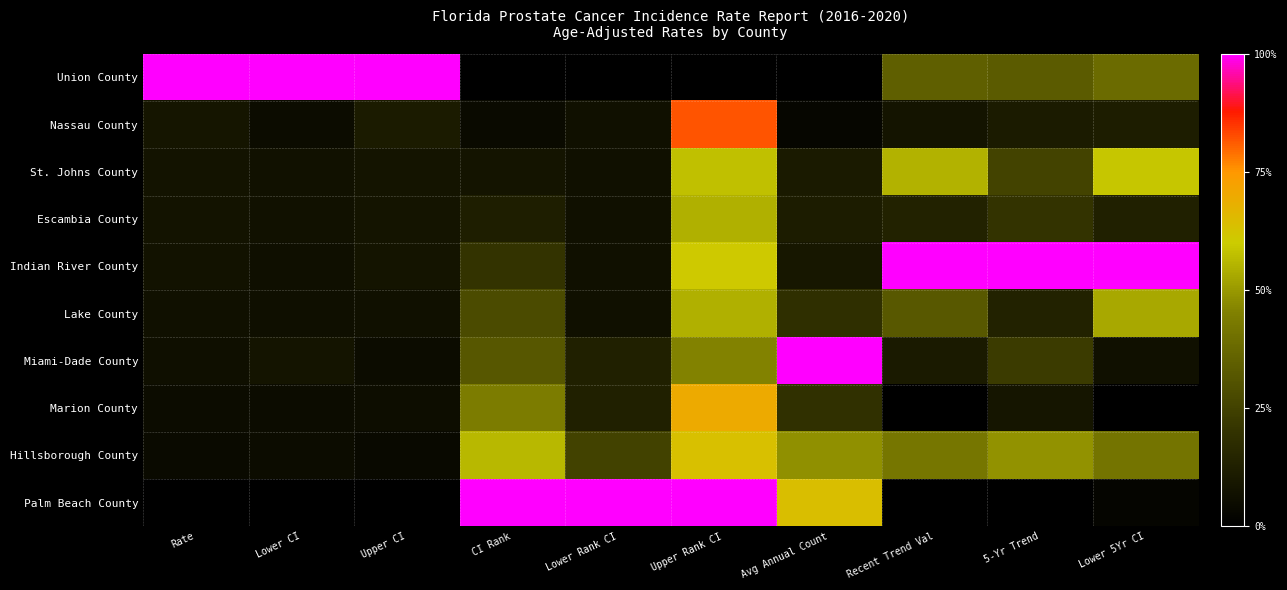

Reading left to right, transcribe all the data shown in this chart.

Union County: Rate=1.0	Lower CI=1.0	Upper CI=1.0	CI Rank=0.0	Lower Rank CI=0.0	Upper Rank CI=0.0	Avg Annual Count=0.0	Recent Trend Val=0.3	5-Yr Trend=0.3	Lower 5Yr CI=0.4
Nassau County: Rate=0.1	Lower CI=0.1	Upper CI=0.1	CI Rank=0.0	Lower Rank CI=0.1	Upper Rank CI=0.8	Avg Annual Count=0.0	Recent Trend Val=0.1	5-Yr Trend=0.1	Lower 5Yr CI=0.1
St. Johns County: Rate=0.1	Lower CI=0.1	Upper CI=0.1	CI Rank=0.1	Lower Rank CI=0.1	Upper Rank CI=0.6	Avg Annual Count=0.1	Recent Trend Val=0.5	5-Yr Trend=0.3	Lower 5Yr CI=0.6
Escambia County: Rate=0.1	Lower CI=0.1	Upper CI=0.1	CI Rank=0.1	Lower Rank CI=0.1	Upper Rank CI=0.5	Avg Annual Count=0.1	Recent Trend Val=0.1	5-Yr Trend=0.2	Lower 5Yr CI=0.1
Indian River County: Rate=0.1	Lower CI=0.1	Upper CI=0.1	CI Rank=0.2	Lower Rank CI=0.1	Upper Rank CI=0.6	Avg Annual Count=0.1	Recent Trend Val=1.0	5-Yr Trend=1.0	Lower 5Yr CI=1.0
Lake County: Rate=0.1	Lower CI=0.1	Upper CI=0.1	CI Rank=0.3	Lower Rank CI=0.1	Upper Rank CI=0.5	Avg Annual Count=0.2	Recent Trend Val=0.3	5-Yr Trend=0.1	Lower 5Yr CI=0.5
Miami-Dade County: Rate=0.1	Lower CI=0.1	Upper CI=0.0	CI Rank=0.3	Lower Rank CI=0.1	Upper Rank CI=0.5	Avg Annual Count=1.0	Recent Trend Val=0.1	5-Yr Trend=0.2	Lower 5Yr CI=0.1
Marion County: Rate=0.1	Lower CI=0.0	Upper CI=0.1	CI Rank=0.4	Lower Rank CI=0.1	Upper Rank CI=0.7	Avg Annual Count=0.2	Recent Trend Val=0.0	5-Yr Trend=0.1	Lower 5Yr CI=0.0
Hillsborough County: Rate=0.0	Lower CI=0.0	Upper CI=0.0	CI Rank=0.6	Lower Rank CI=0.2	Upper Rank CI=0.6	Avg Annual Count=0.5	Recent Trend Val=0.4	5-Yr Trend=0.5	Lower 5Yr CI=0.4
Palm Beach County: Rate=0.0	Lower CI=0.0	Upper CI=0.0	CI Rank=1.0	Lower Rank CI=1.0	Upper Rank CI=1.0	Avg Annual Count=0.6	Recent Trend Val=0.0	5-Yr Trend=0.0	Lower 5Yr CI=0.0